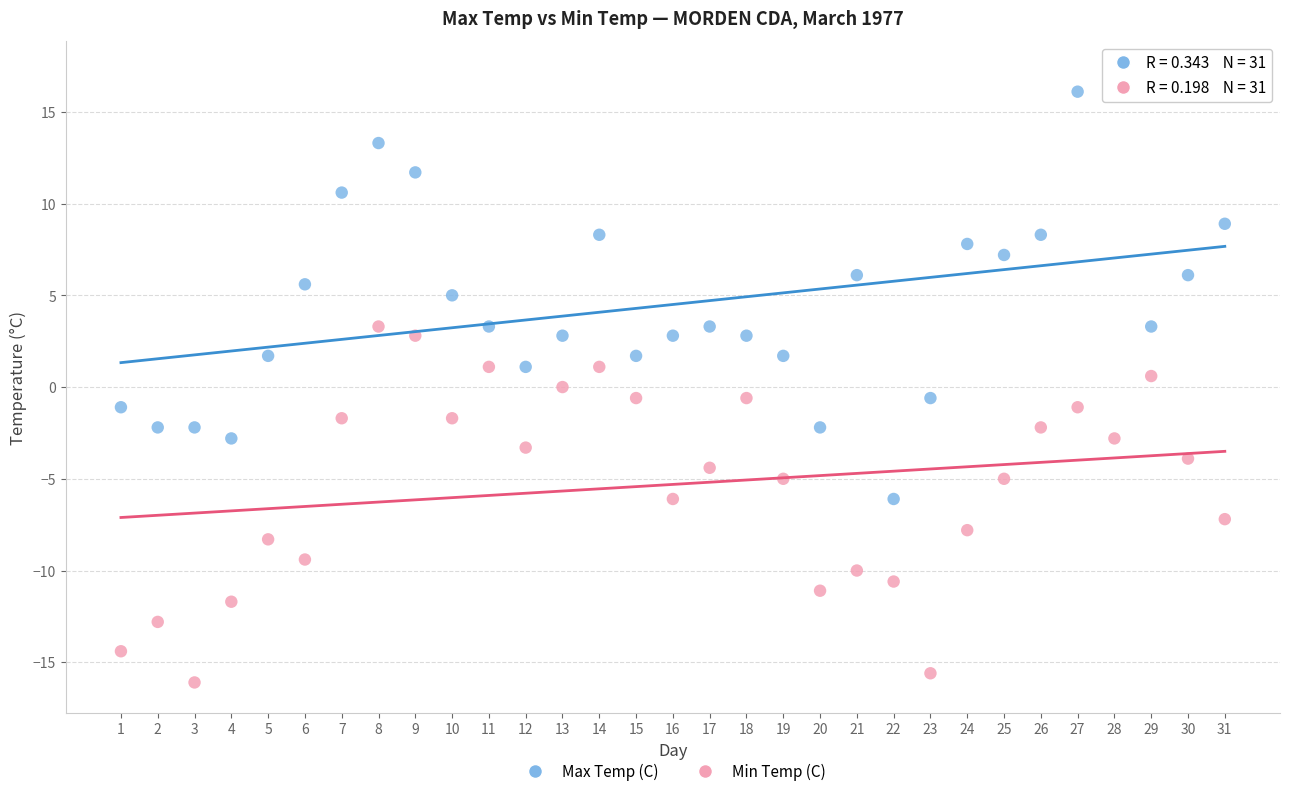

Which series has the largest Y range (max minus min)?

Max Temp (C)